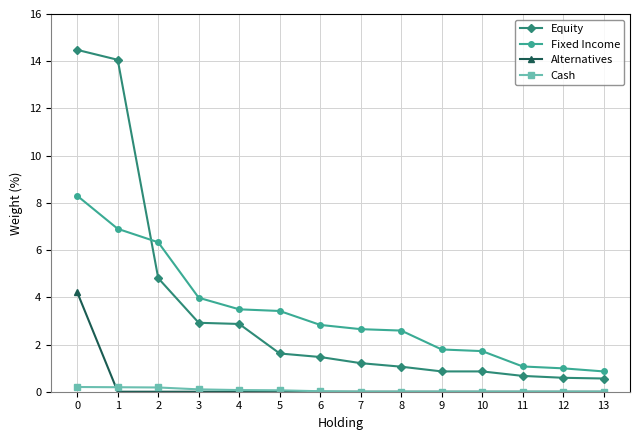

What is the value of the Fixed Income point at the 6th from the left?

3.4